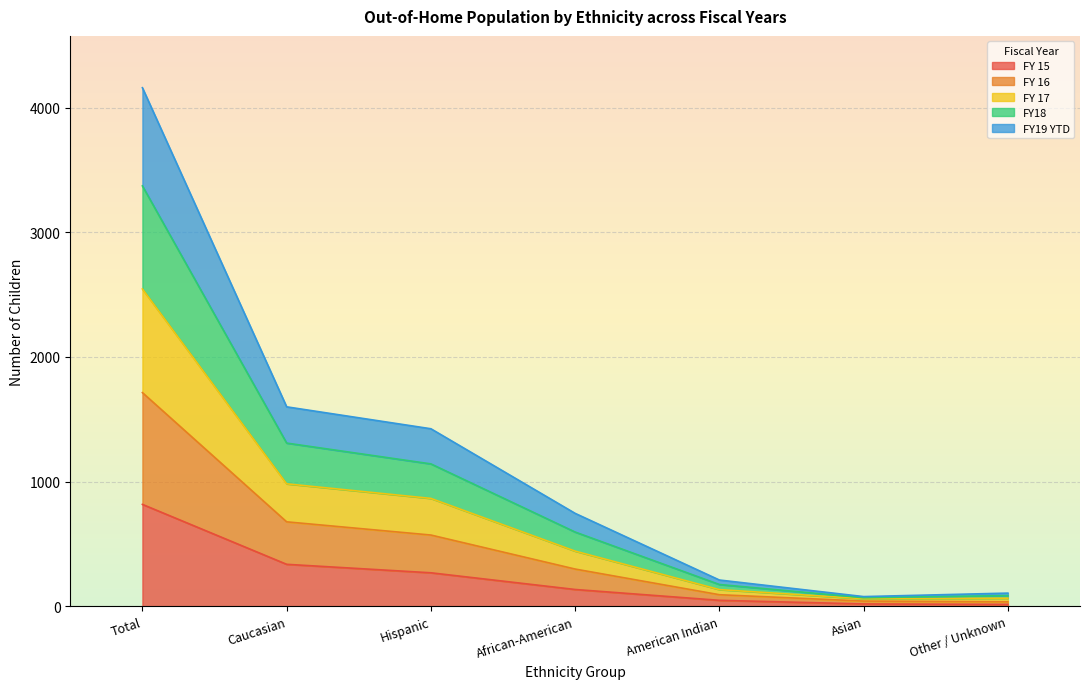

True or false: FY18 and FY 15 cross at least once.

False